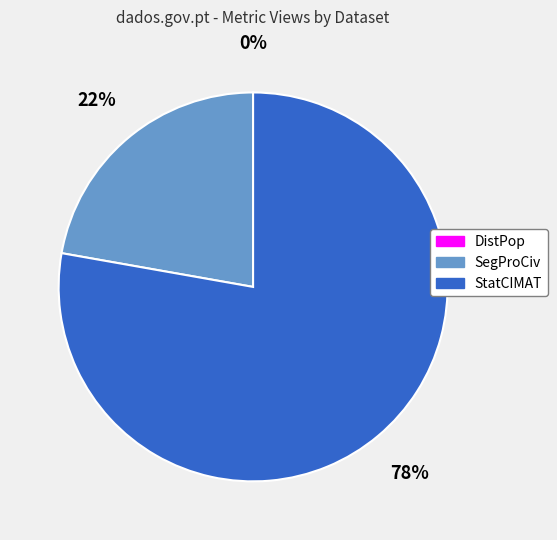

To the nearest percent, what is the difference between the largest and smallest slice percentages?

78%